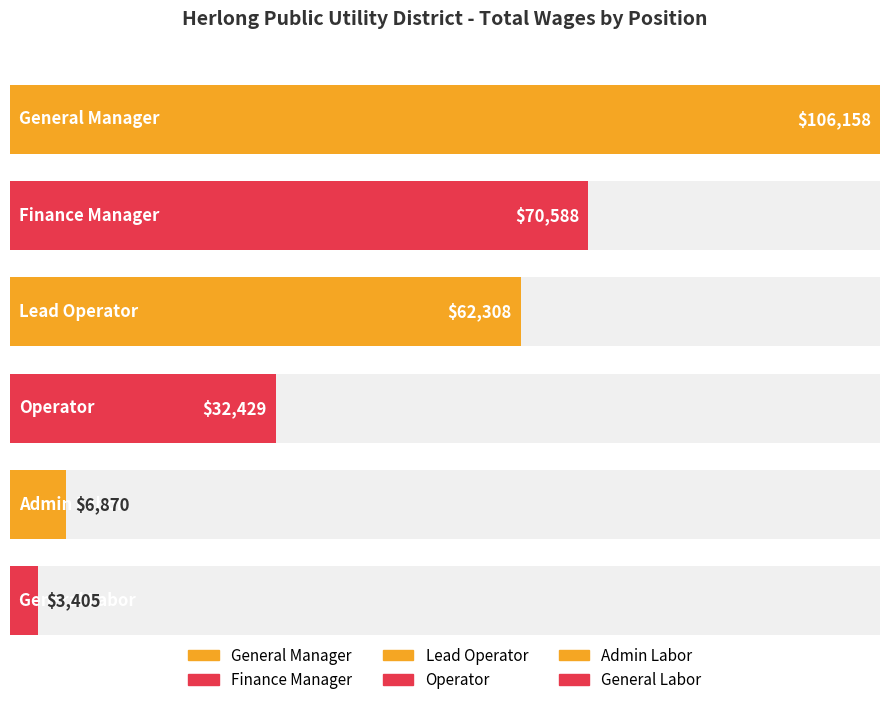

How many data points are less than 62308?

3